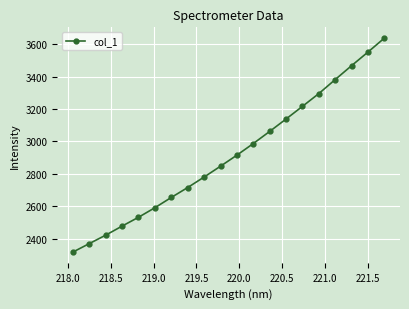

True or false: the data has more than 2 interior local peaks.

False